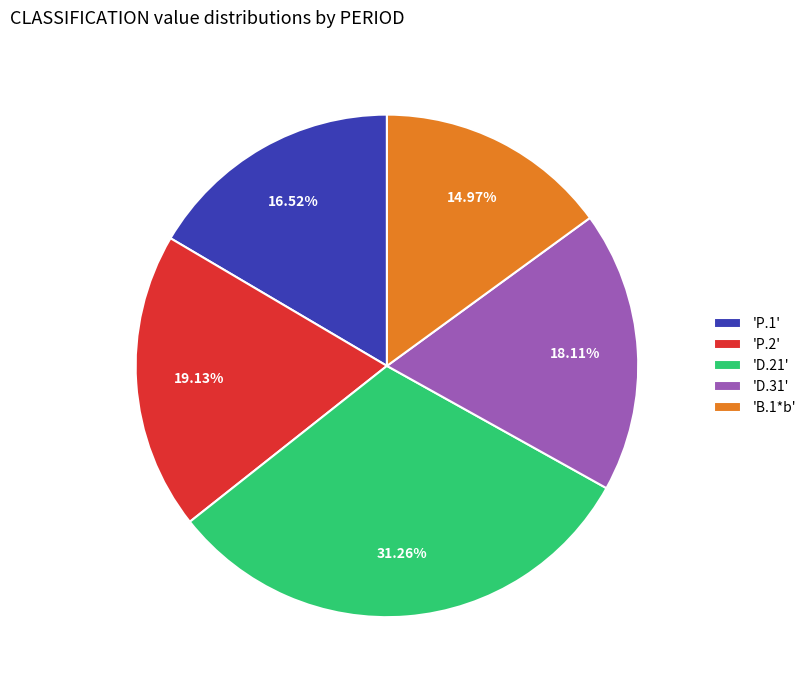

Between 'B.1*b' and 'P.1', which is larger?

'P.1'